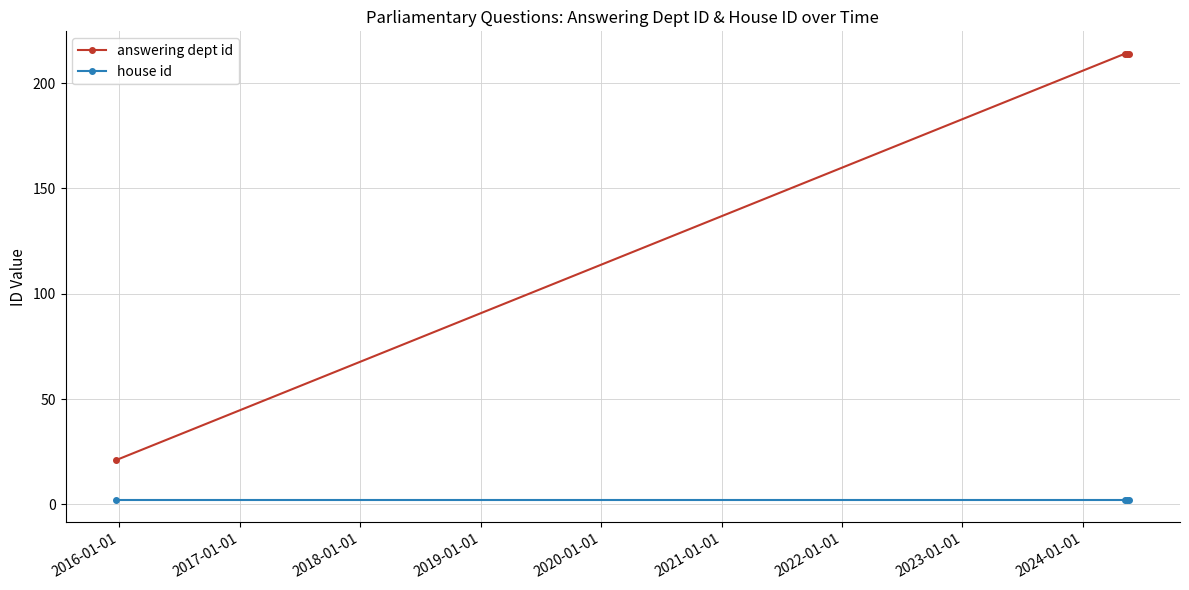

True or false: answering dept id and house id cross at least once.

False